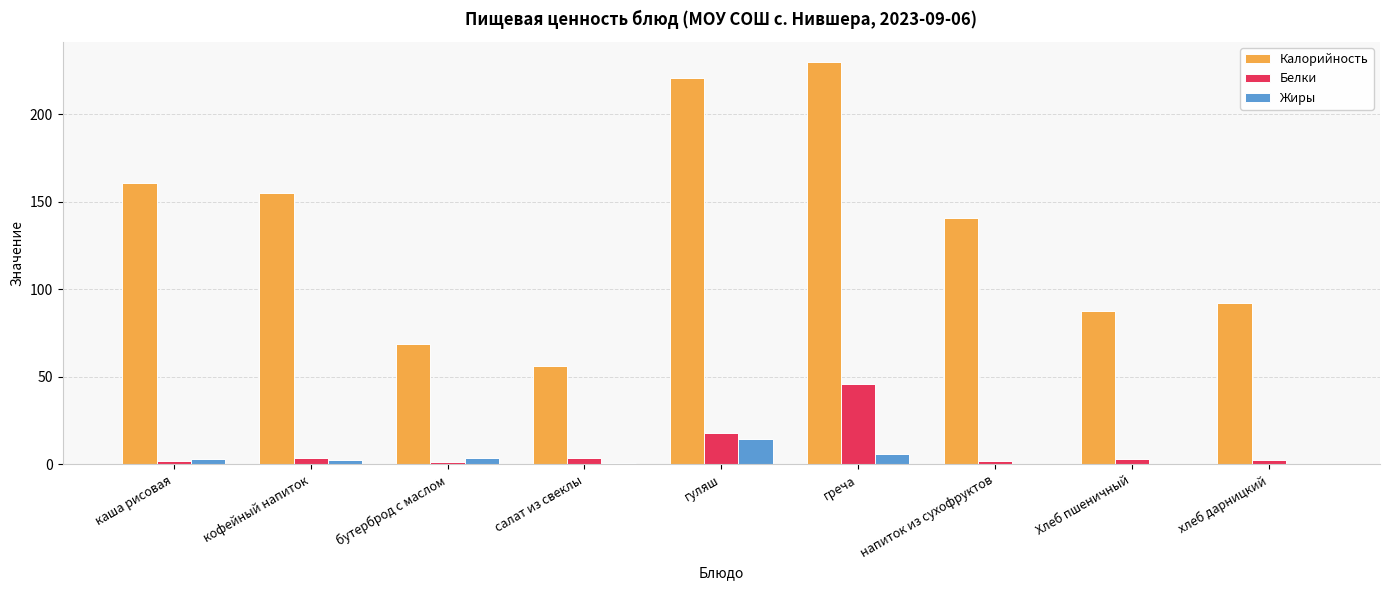

The value of Калорийность at Хлеб пшеничный is 122.7. True or false?

False